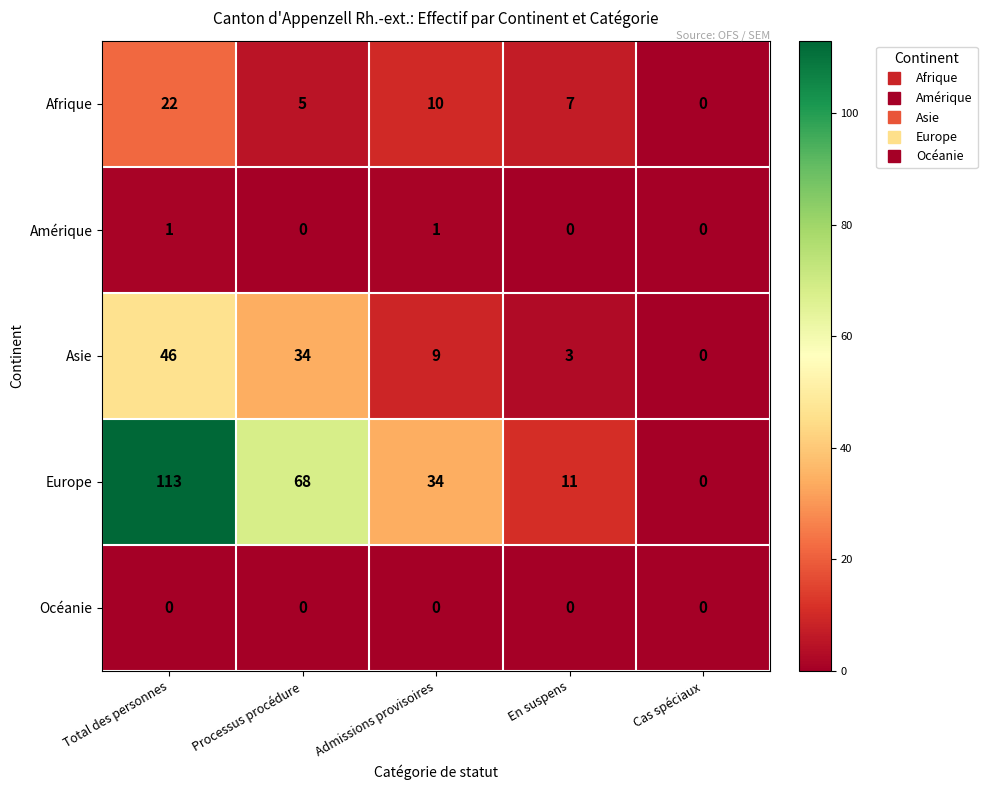

Reading left to right, what are all the values shown in this chart?

Afrique: Total des personnes=22	Processus procédure=5	Admissions provisoires=10	En suspens=7	Cas spéciaux=0
Amérique: Total des personnes=1	Processus procédure=0	Admissions provisoires=1	En suspens=0	Cas spéciaux=0
Asie: Total des personnes=46	Processus procédure=34	Admissions provisoires=9	En suspens=3	Cas spéciaux=0
Europe: Total des personnes=113	Processus procédure=68	Admissions provisoires=34	En suspens=11	Cas spéciaux=0
Océanie: Total des personnes=0	Processus procédure=0	Admissions provisoires=0	En suspens=0	Cas spéciaux=0